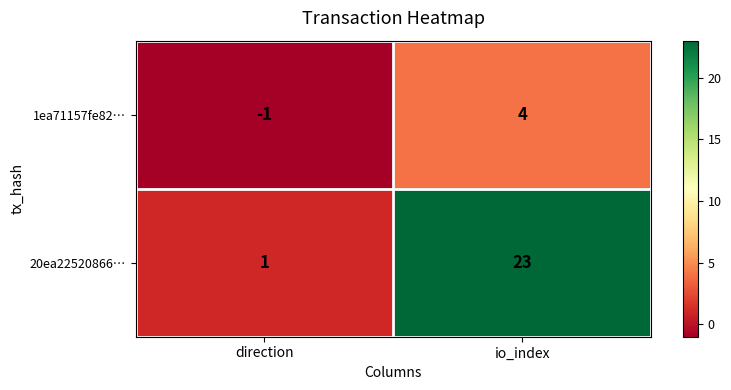

Which series has the largest total across all categories?

20ea22520866…